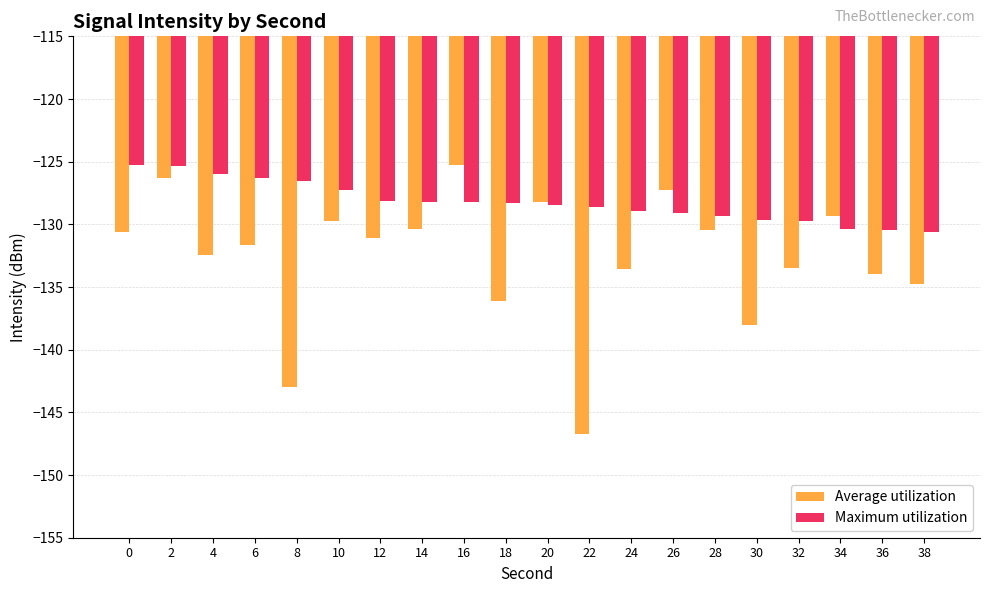

How many values in the Average utilization series exceed -131?

9